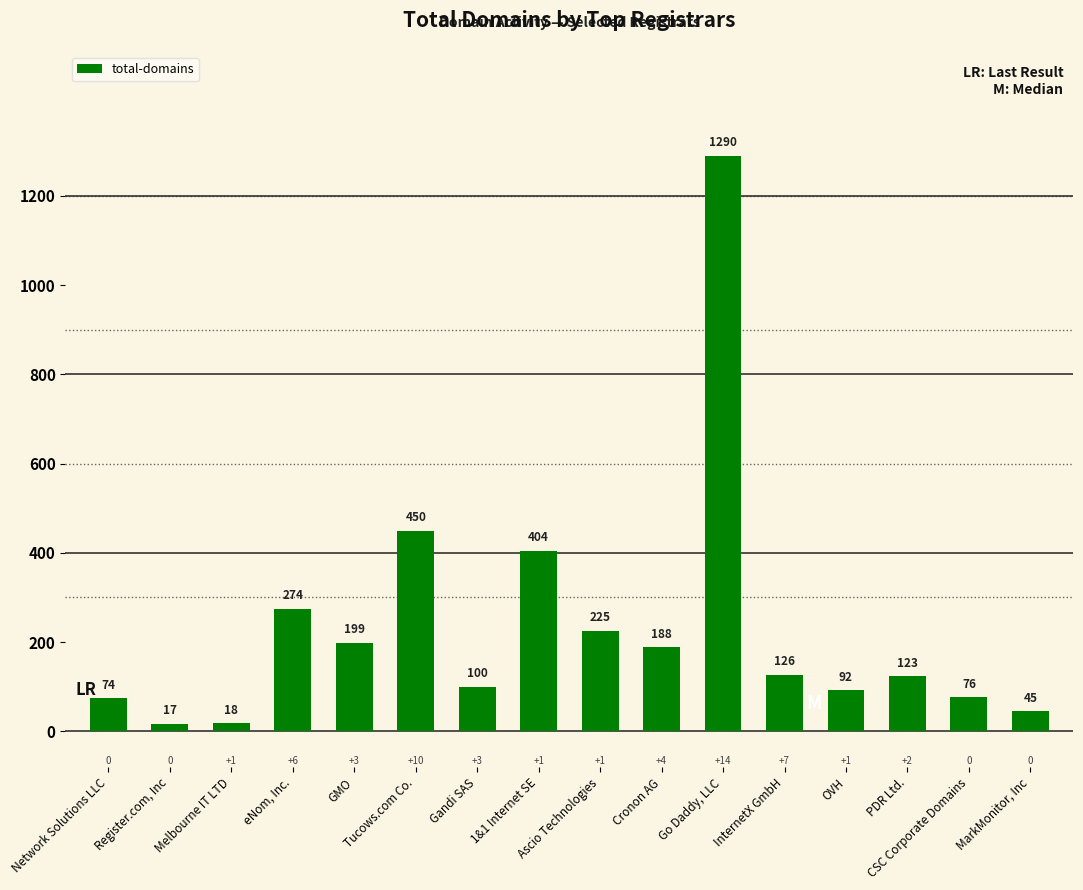

At which category does the chart reach its minimum across all series?

Register.com, Inc